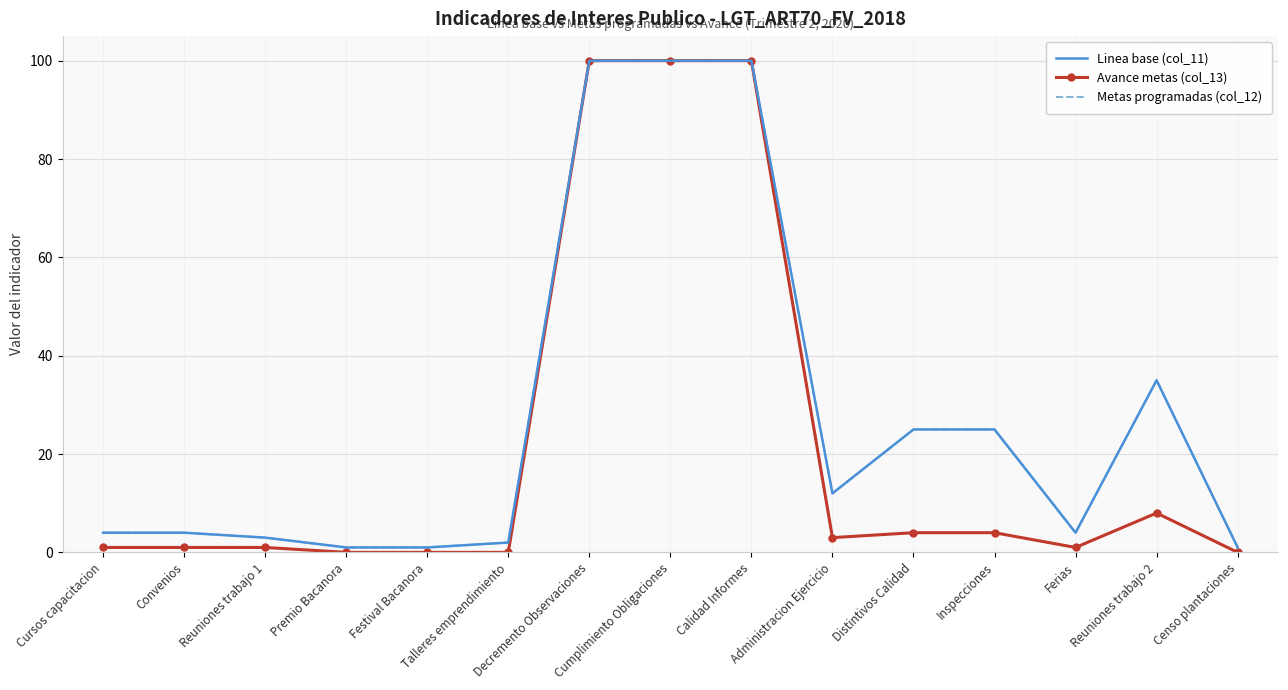

How many series are shown in this chart?

3